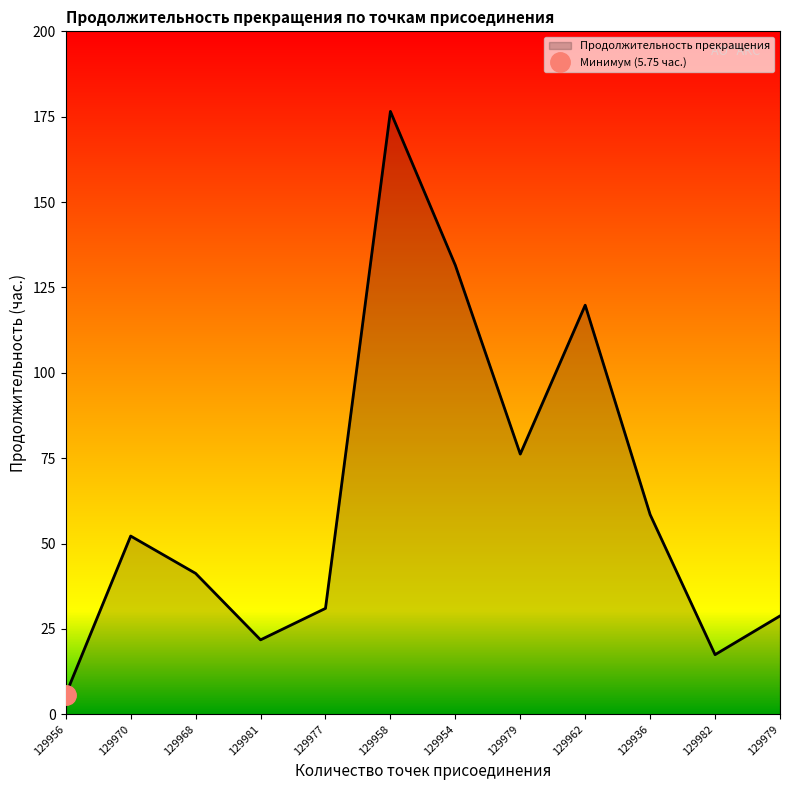

Count the number of values greater than 52.

6